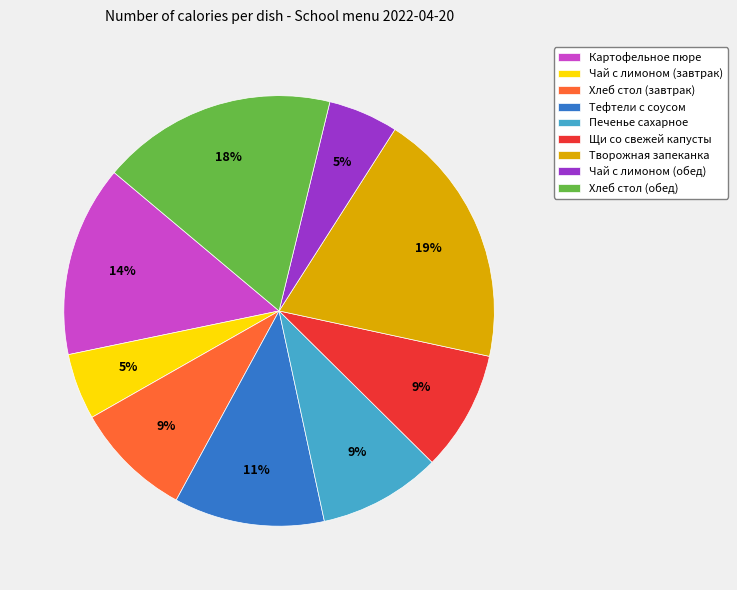

Between Тефтели с соусом and Хлеб стол (обед), which is larger?

Хлеб стол (обед)